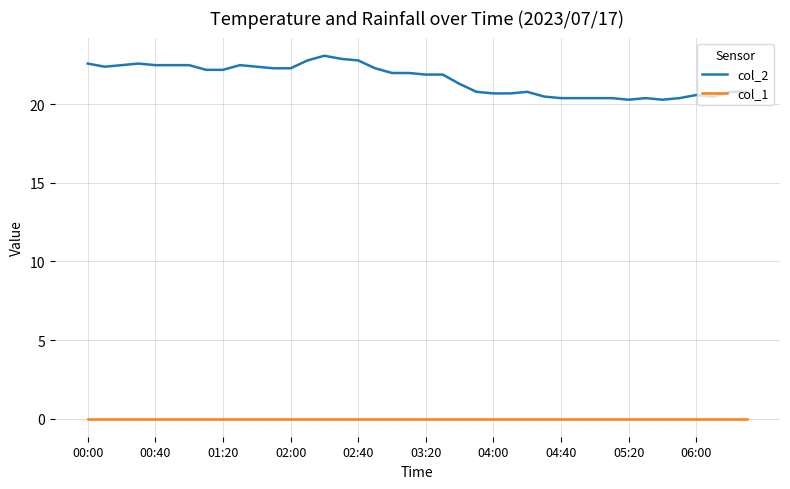

How many lines are shown in the chart?

2